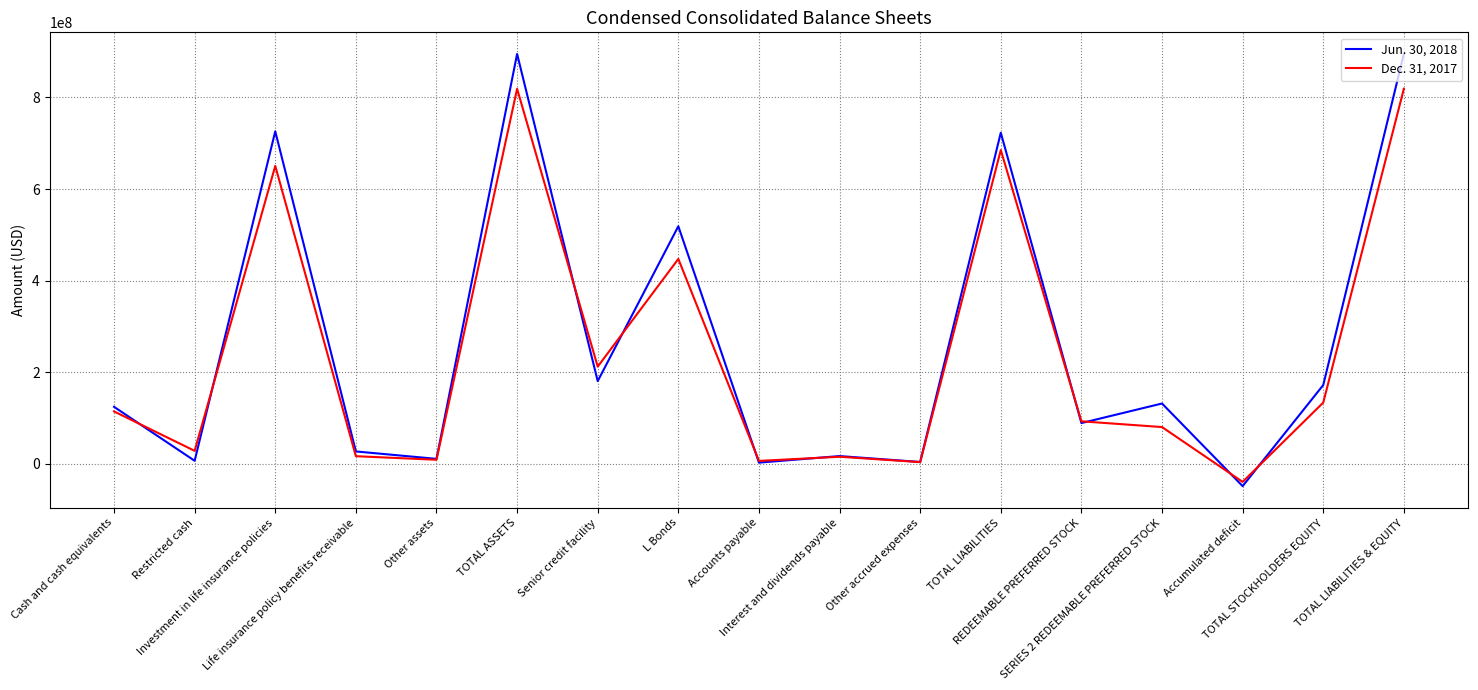

Which series has the largest range (max minus min)?

Jun. 30, 2018